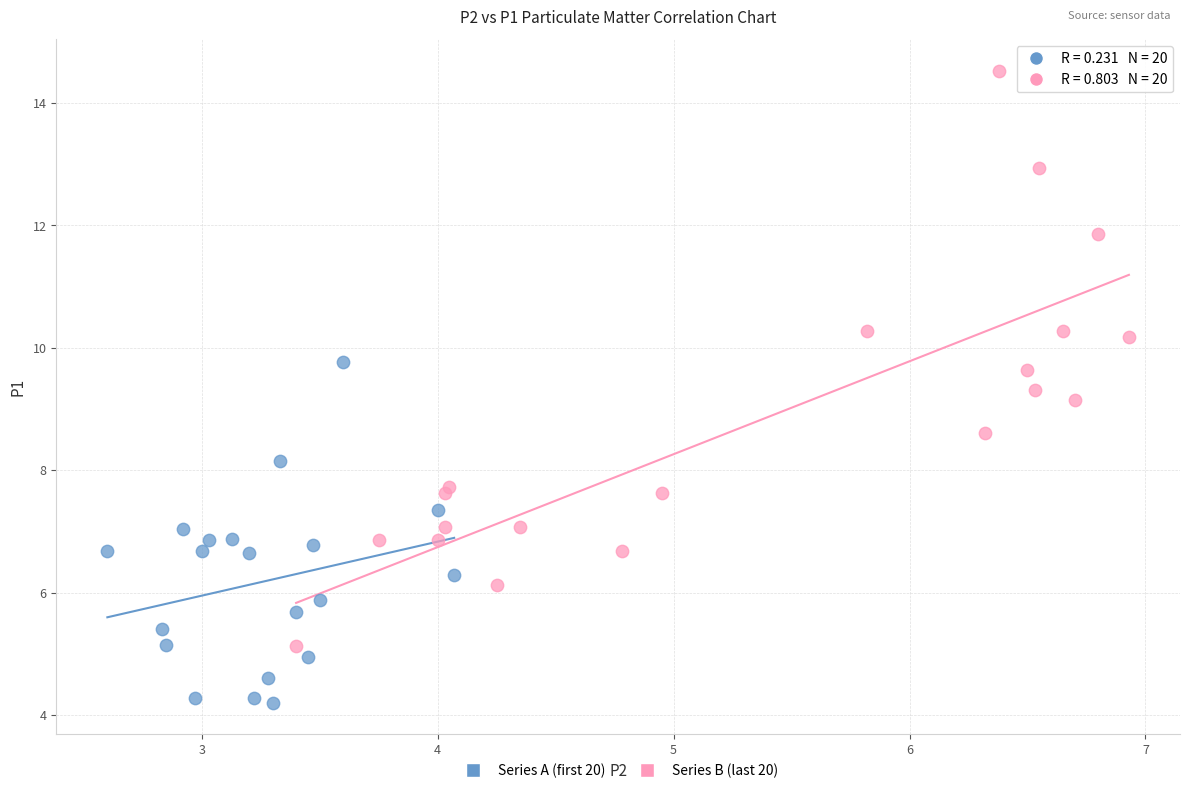

Which series has the widest spread of Y values?

Series B (last 20)